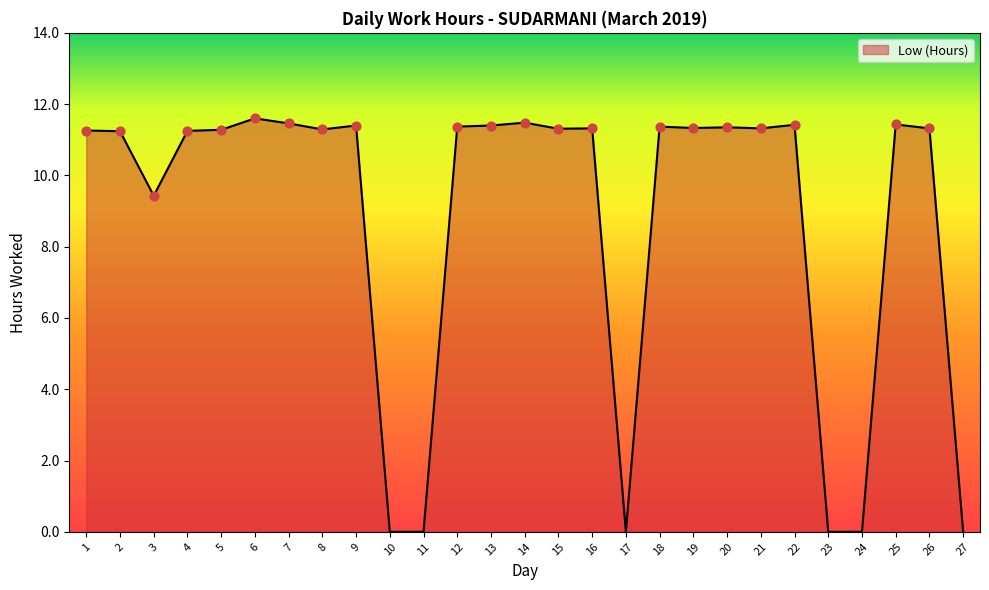

Approximately how many times larger is the value at 5 compared to 2?

1.0